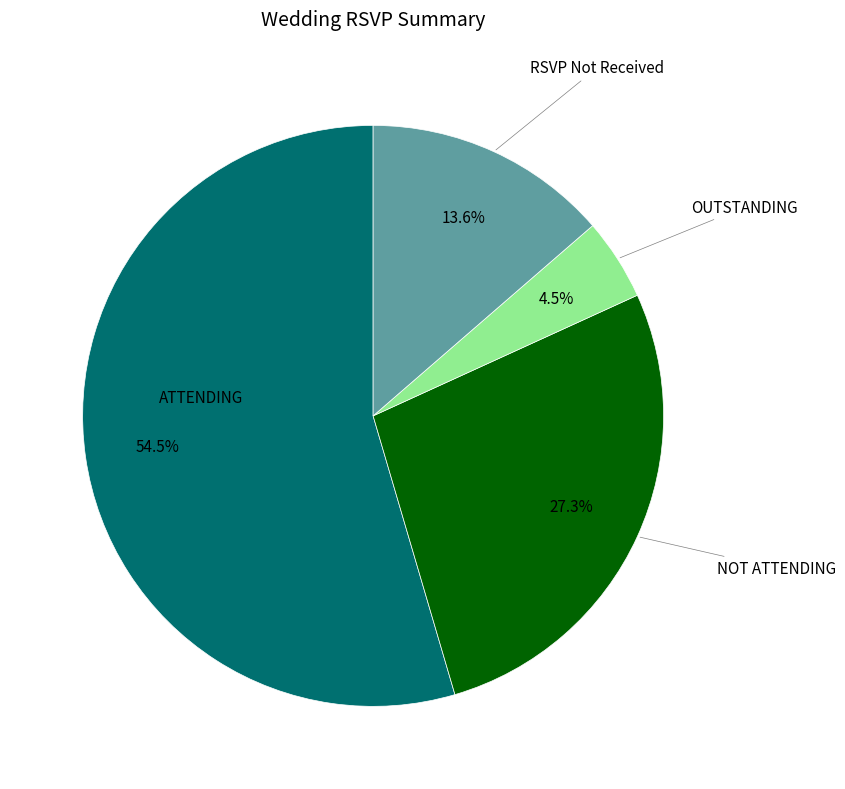

Does any single category account for the majority?

Yes